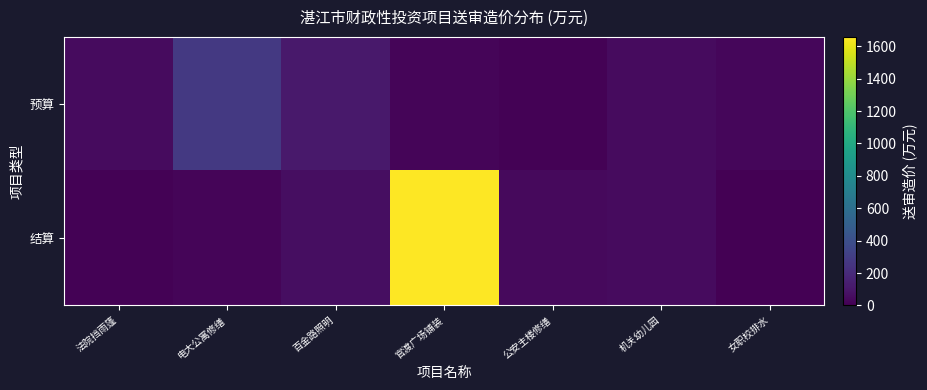

How many data points does each series have?

7